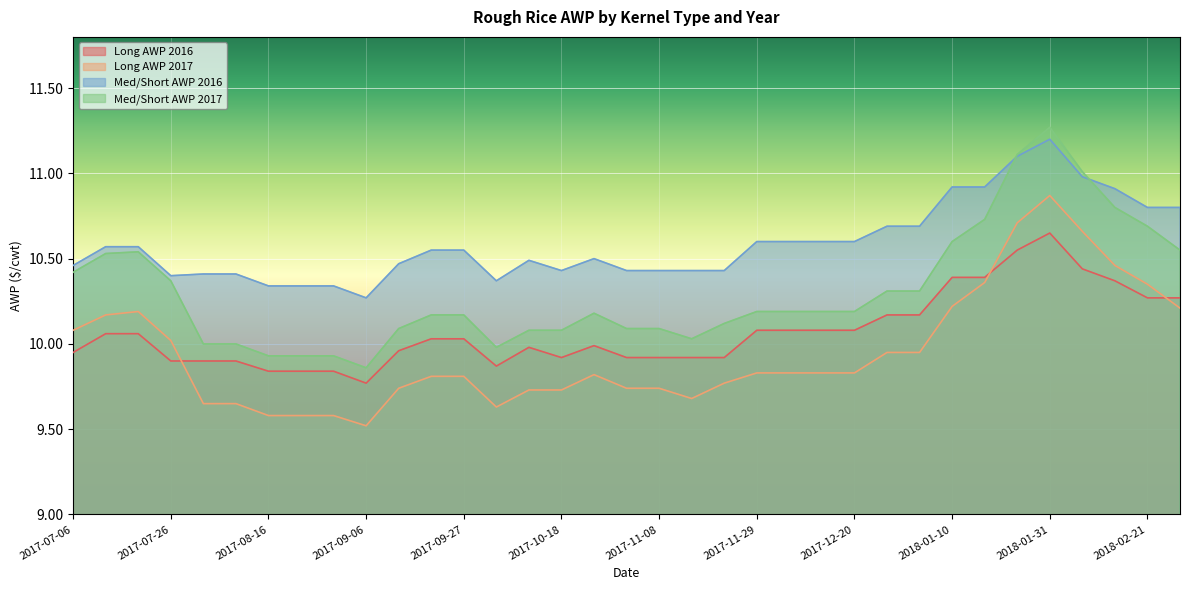

What position from the right is 2018-01-17?

7